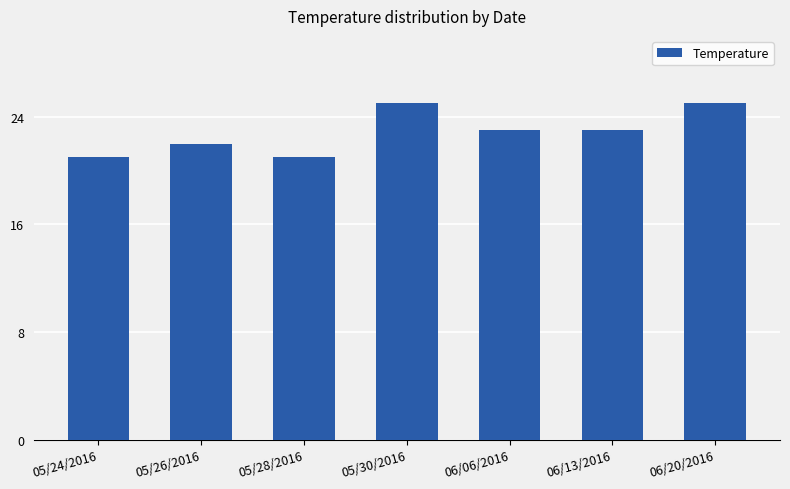

Is it true that the value at 05/28/2016 is 5?

False